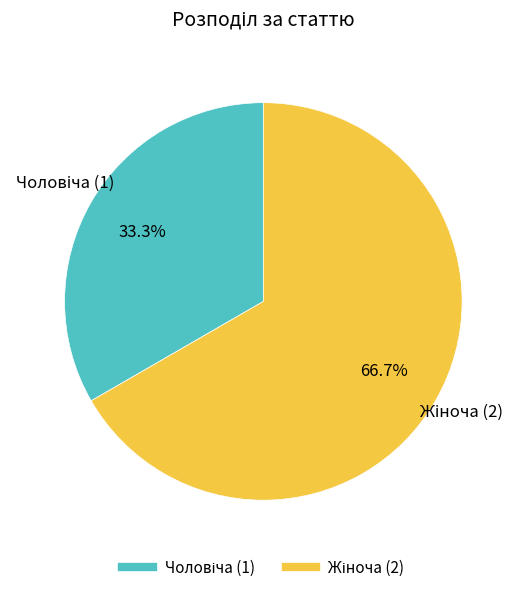

Does any single category account for the majority?

Yes